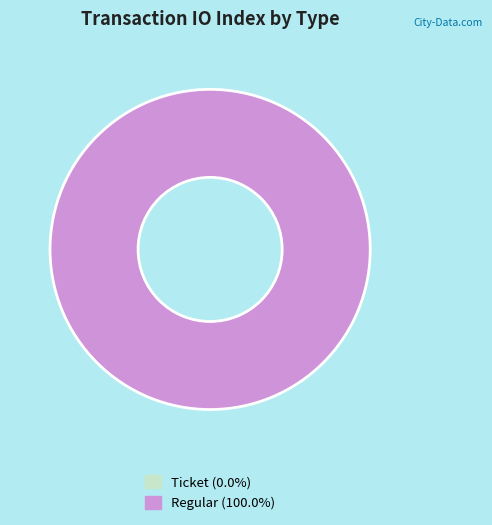

Count the number of slices in the pie.

2